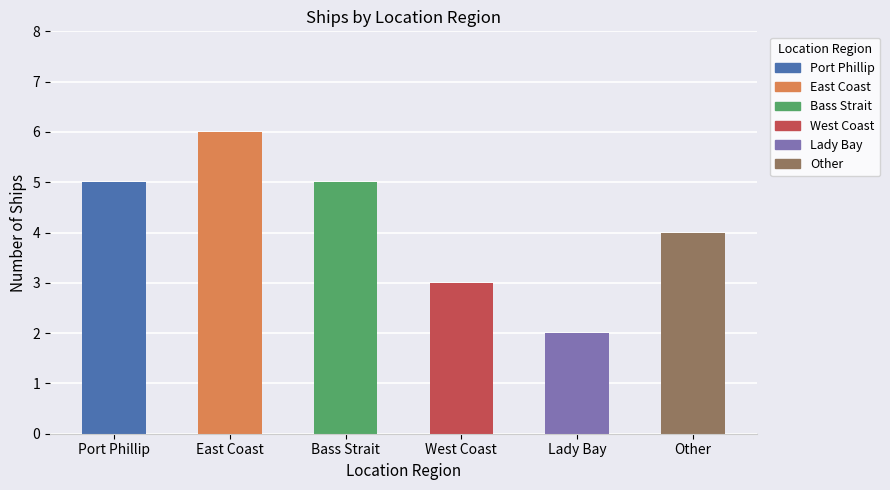

What position from the right is Bass Strait?

4